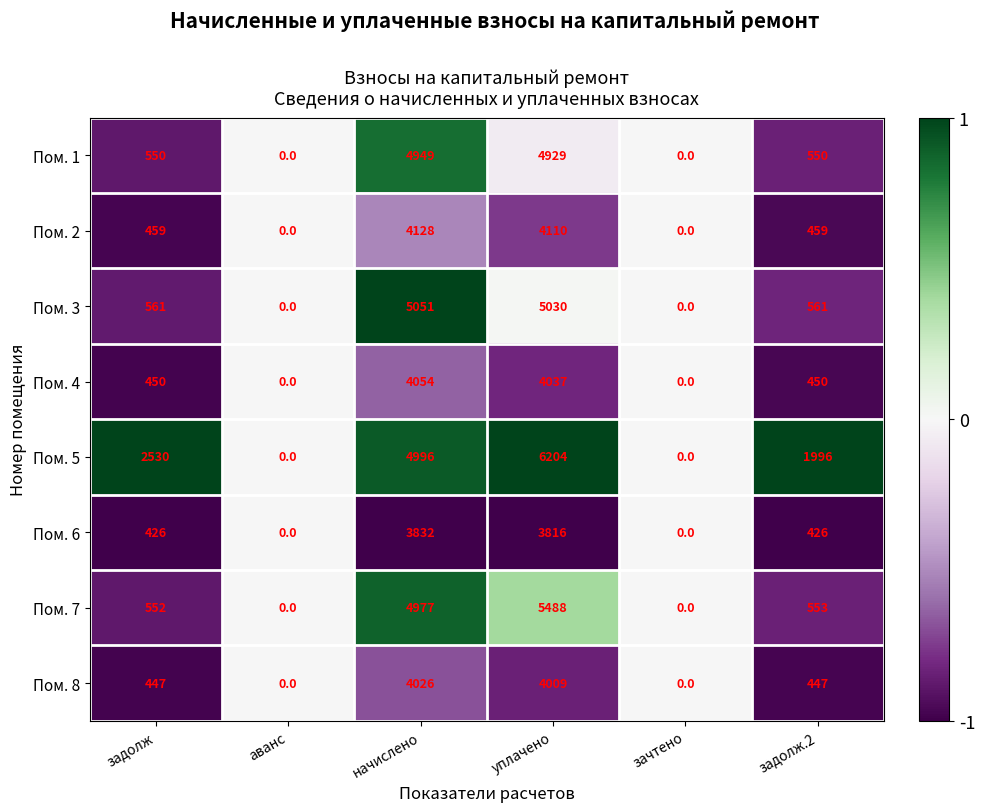

At which category is the sum across all series the highest?

уплачено